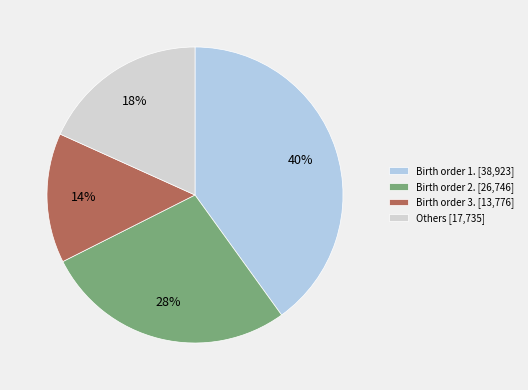

To the nearest percent, what is the average slice percentage?

25%